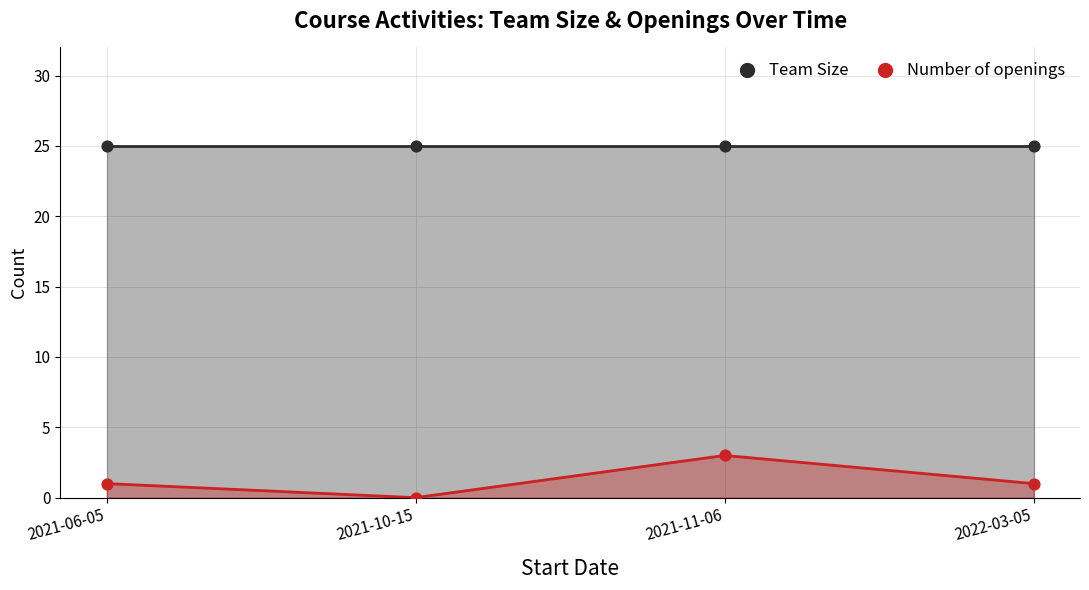

What are all the series names shown in the legend?

Team Size, Number of openings